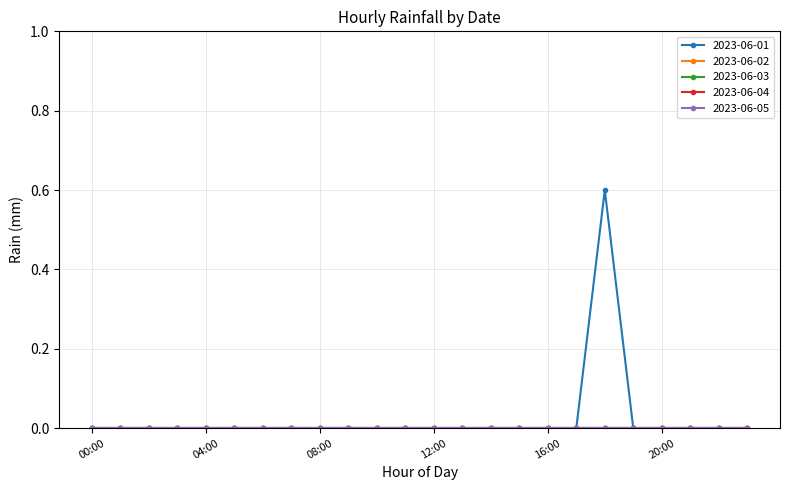

Reading left to right, what are all the values shown in this chart?

2023-06-01: 00:00=0.0	01:00=0.0	02:00=0.0	03:00=0.0	04:00=0.0	05:00=0.0	06:00=0.0	07:00=0.0	08:00=0.0	09:00=0.0	10:00=0.0	11:00=0.0	12:00=0.0	13:00=0.0	14:00=0.0	15:00=0.0	16:00=0.0	17:00=0.0	18:00=0.6	19:00=0.0	20:00=0.0	21:00=0.0	22:00=0.0	23:00=0.0
2023-06-02: 00:00=0.0	01:00=0.0	02:00=0.0	03:00=0.0	04:00=0.0	05:00=0.0	06:00=0.0	07:00=0.0	08:00=0.0	09:00=0.0	10:00=0.0	11:00=0.0	12:00=0.0	13:00=0.0	14:00=0.0	15:00=0.0	16:00=0.0	17:00=0.0	18:00=0.0	19:00=0.0	20:00=0.0	21:00=0.0	22:00=0.0	23:00=0.0
2023-06-03: 00:00=0.0	01:00=0.0	02:00=0.0	03:00=0.0	04:00=0.0	05:00=0.0	06:00=0.0	07:00=0.0	08:00=0.0	09:00=0.0	10:00=0.0	11:00=0.0	12:00=0.0	13:00=0.0	14:00=0.0	15:00=0.0	16:00=0.0	17:00=0.0	18:00=0.0	19:00=0.0	20:00=0.0	21:00=0.0	22:00=0.0	23:00=0.0
2023-06-04: 00:00=0.0	01:00=0.0	02:00=0.0	03:00=0.0	04:00=0.0	05:00=0.0	06:00=0.0	07:00=0.0	08:00=0.0	09:00=0.0	10:00=0.0	11:00=0.0	12:00=0.0	13:00=0.0	14:00=0.0	15:00=0.0	16:00=0.0	17:00=0.0	18:00=0.0	19:00=0.0	20:00=0.0	21:00=0.0	22:00=0.0	23:00=0.0
2023-06-05: 00:00=0.0	01:00=0.0	02:00=0.0	03:00=0.0	04:00=0.0	05:00=0.0	06:00=0.0	07:00=0.0	08:00=0.0	09:00=0.0	10:00=0.0	11:00=0.0	12:00=0.0	13:00=0.0	14:00=0.0	15:00=0.0	16:00=0.0	17:00=0.0	18:00=0.0	19:00=0.0	20:00=0.0	21:00=0.0	22:00=0.0	23:00=0.0